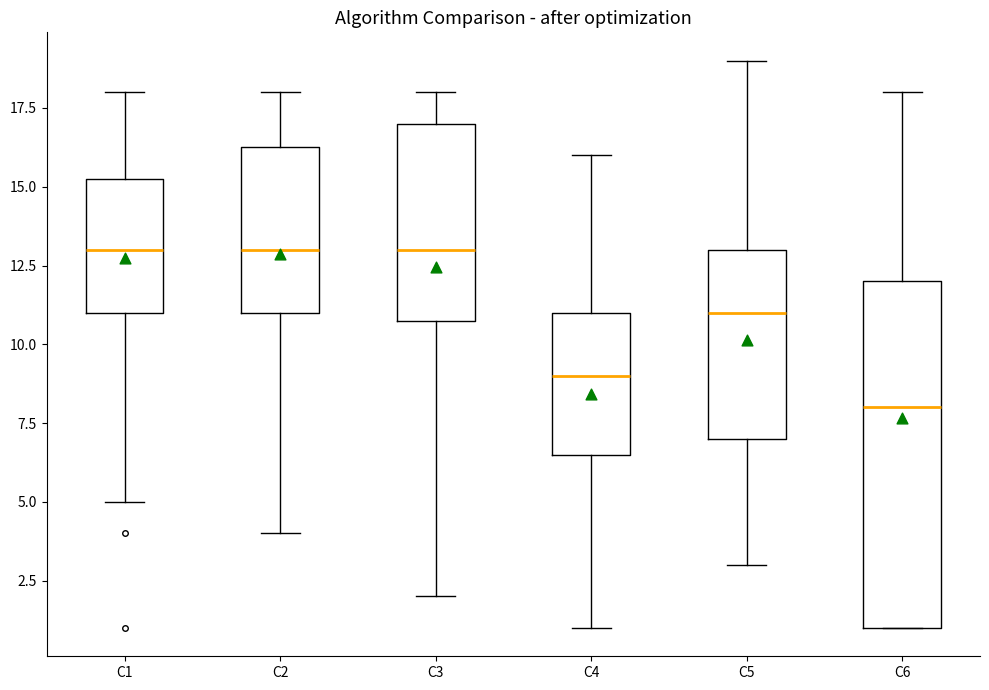

Where does the upper whisker of the box for C3 end on the y-axis? The values are not printed on the chart, so give them approximately, as read against the axis.

18.0